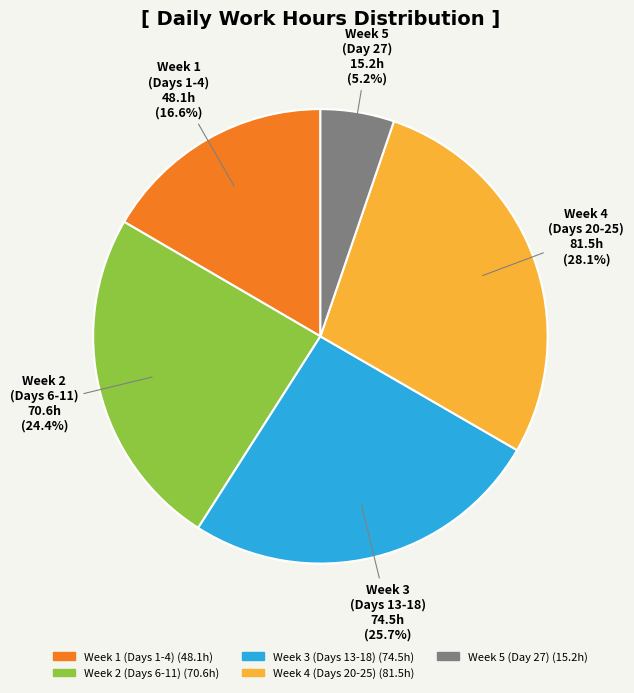

How many segments does this pie chart have?

5